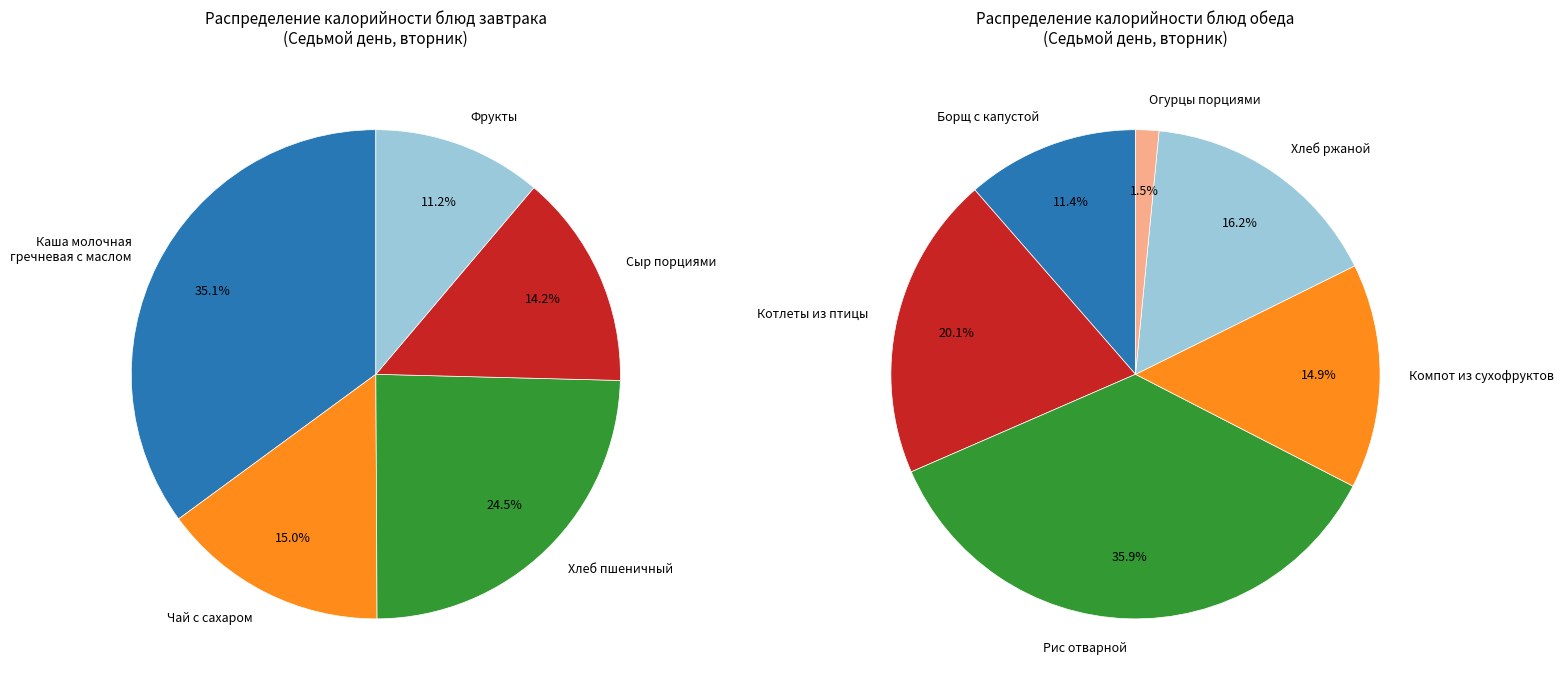

Which category has the biggest portion of the pie?

Рис отварной